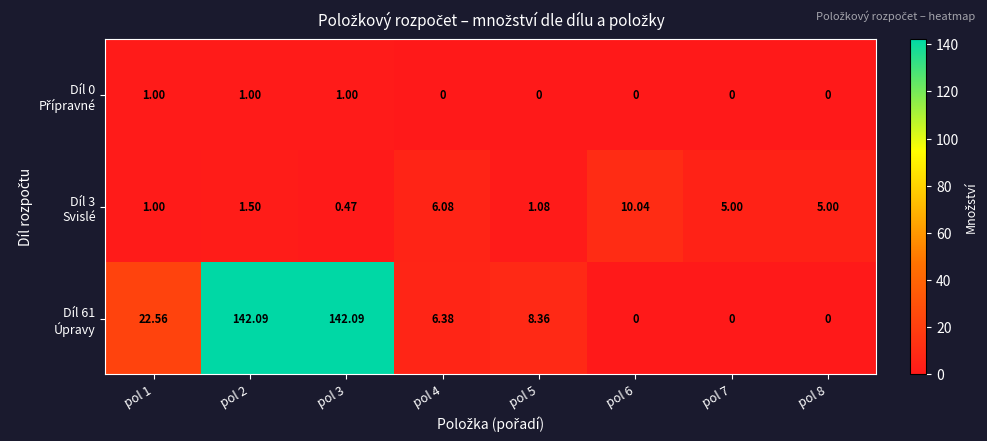

At how many categories does at least one series exceed 54?

2